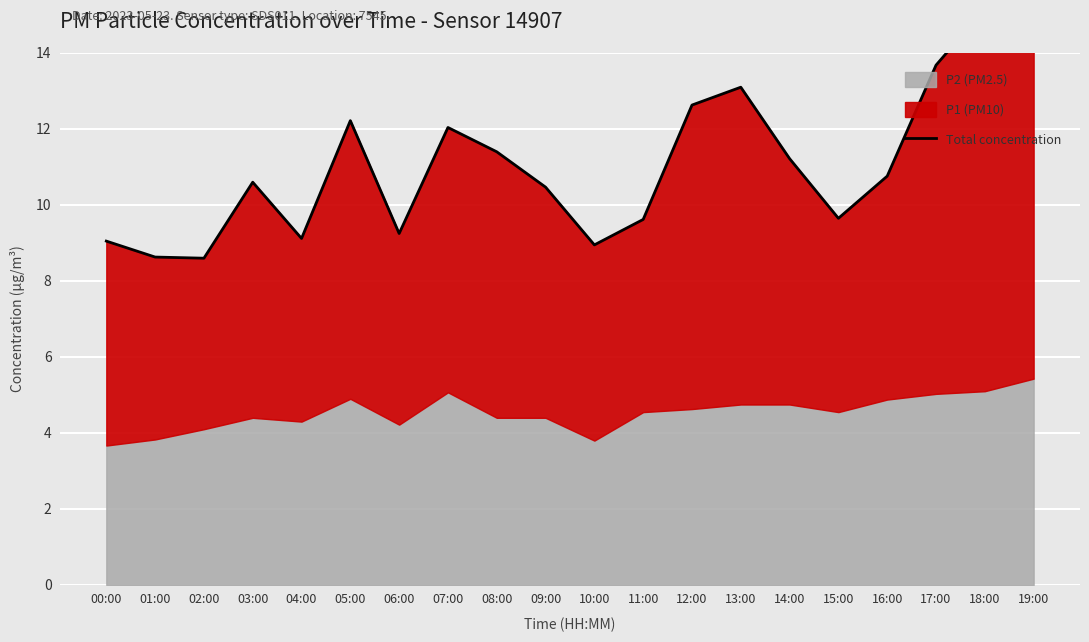

Count the number of values greater than 10.

12